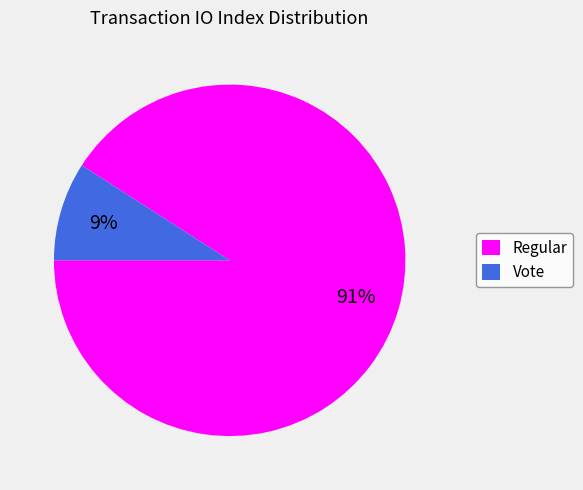

Is there any slice that represents more than half of the pie?

Yes